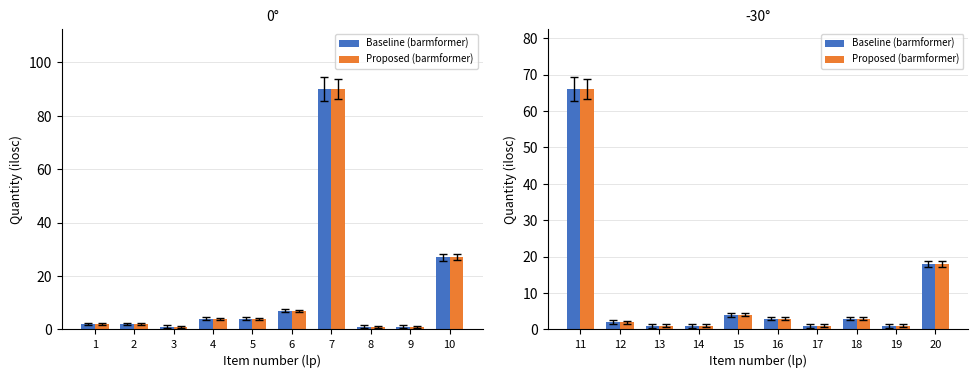

At how many categories does at least one series exceed 25?

1